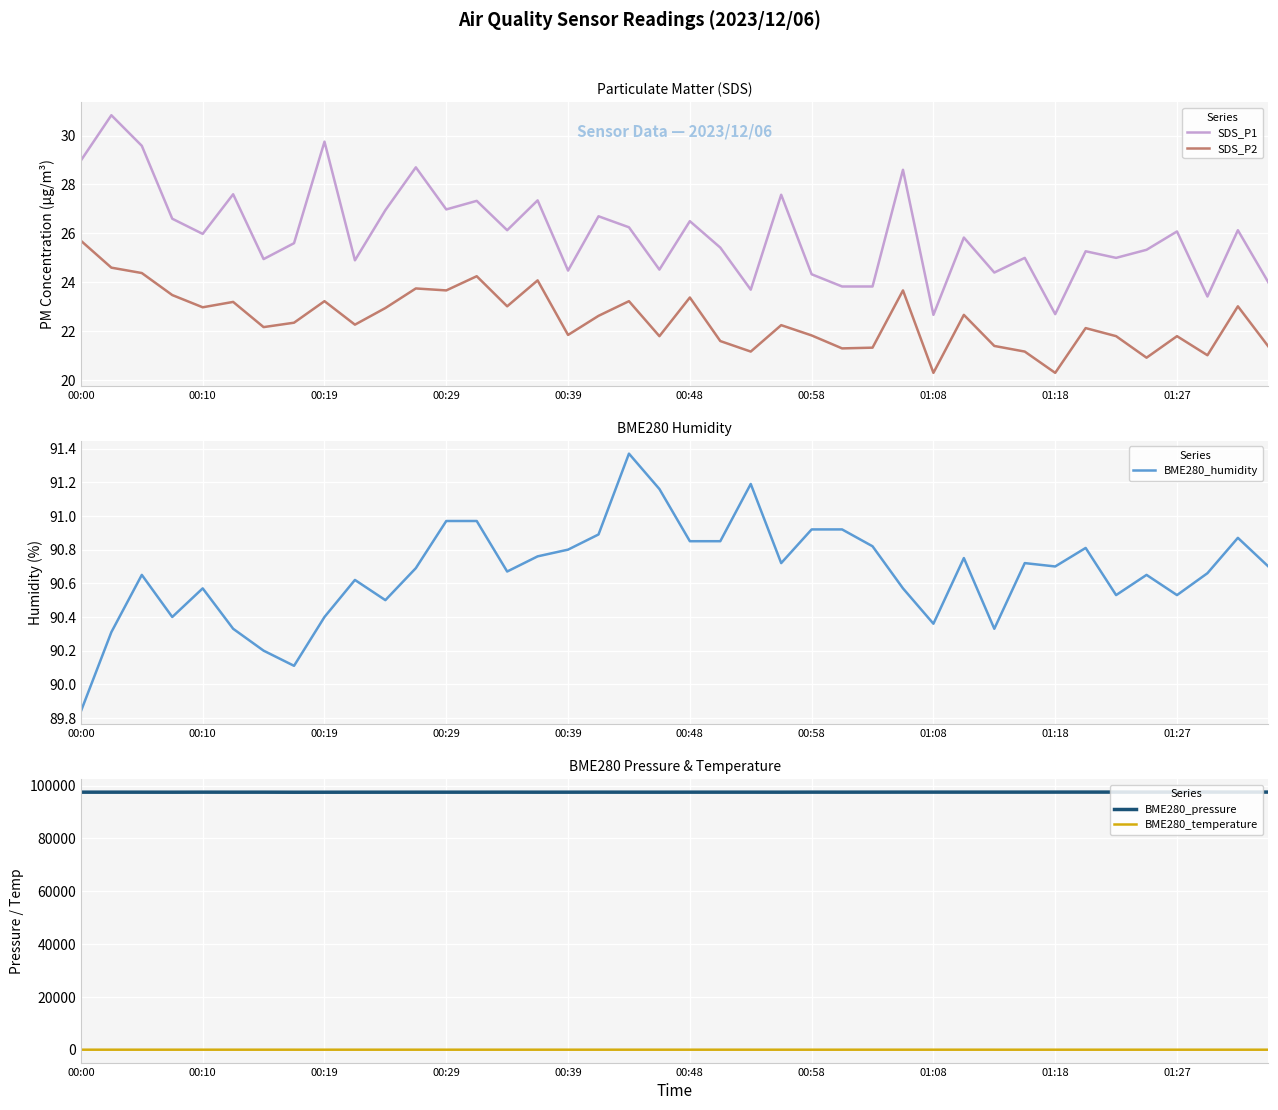

True or false: BME280_pressure and BME280_temperature cross at least once.

False